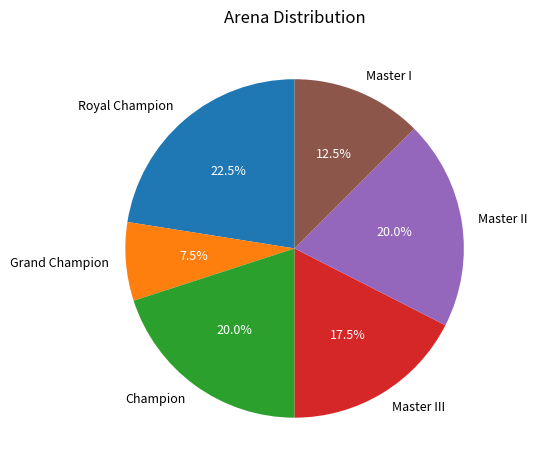

Which category has the biggest portion of the pie?

Royal Champion